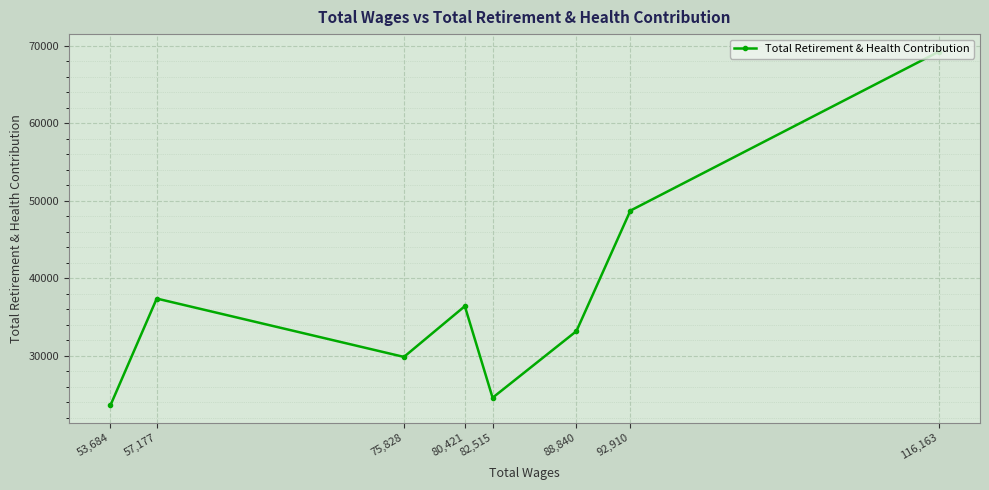

Count the number of values greater than 36383.

3